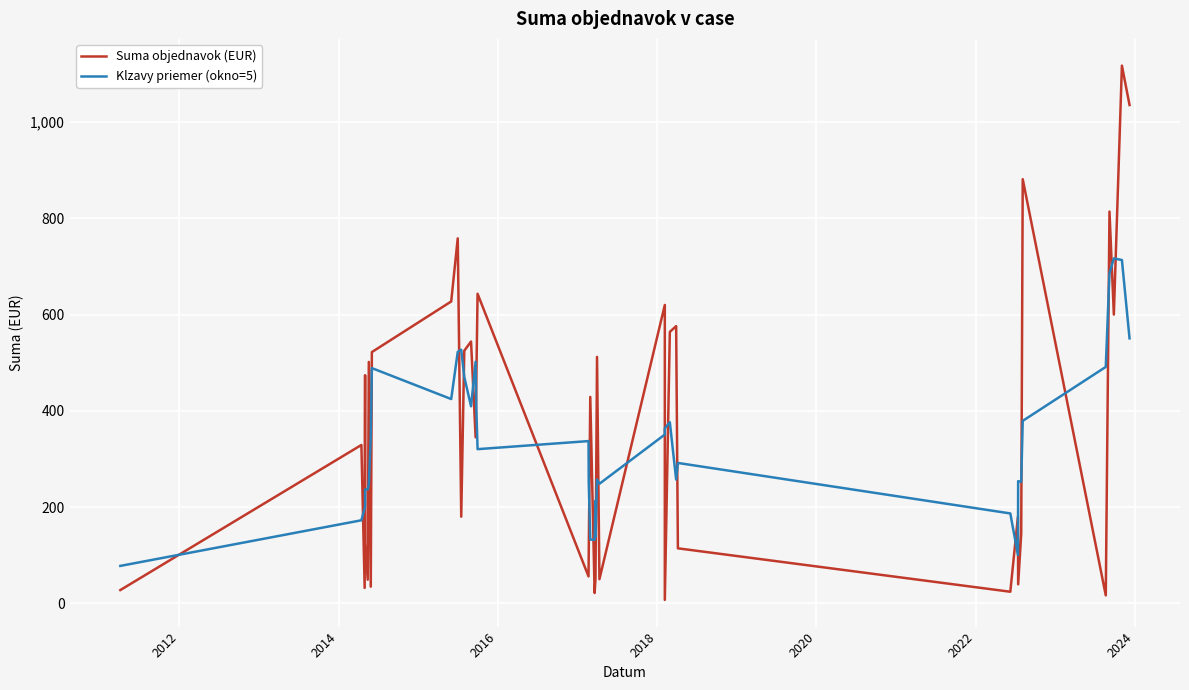

What is the difference between the maximum and minimum values in the Suma objednavok (EUR) series?

1110.3